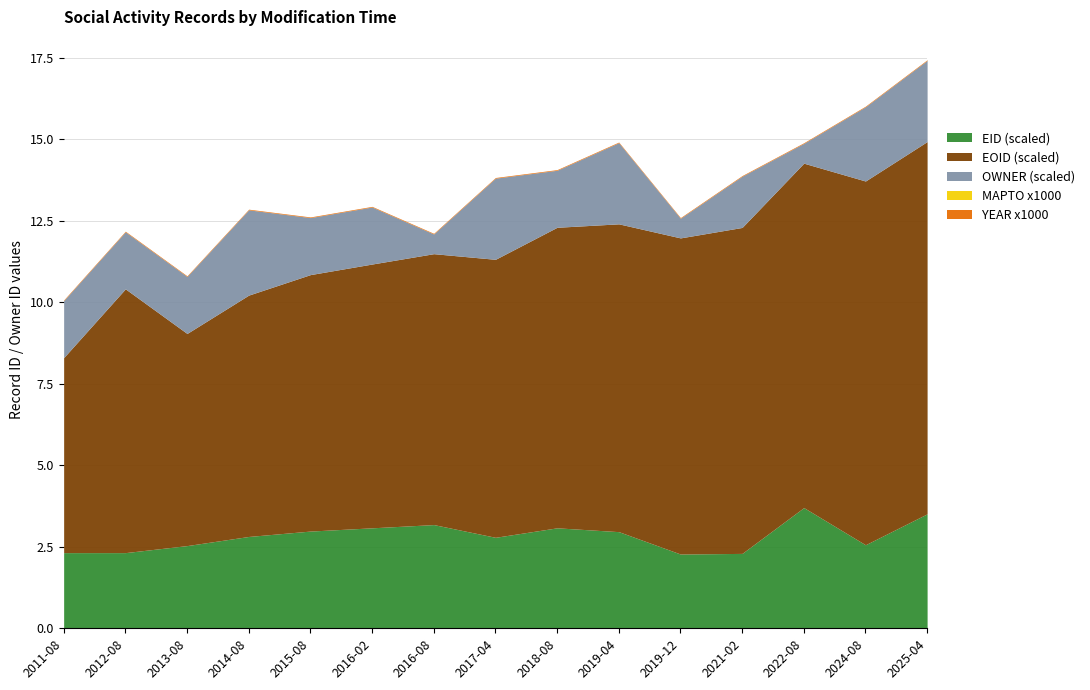

At which category is the sum across all series the highest?

2025-04